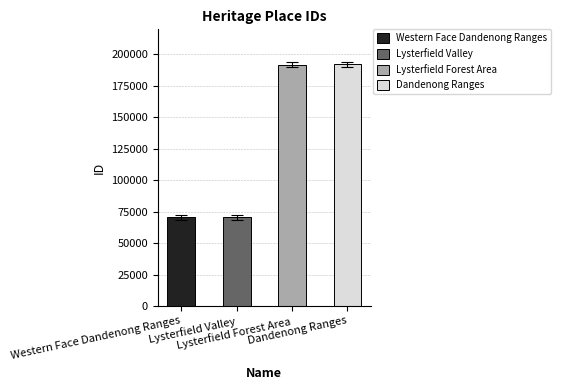

What is the label of the 2nd bar from the right?

Lysterfield Forest Area